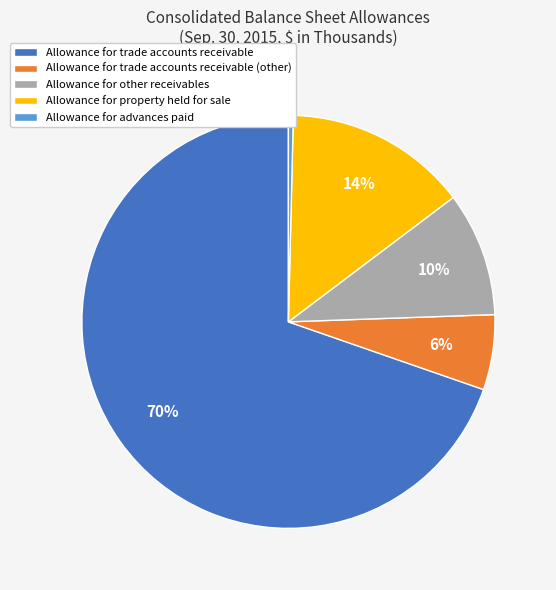

Is there any slice that represents more than half of the pie?

Yes